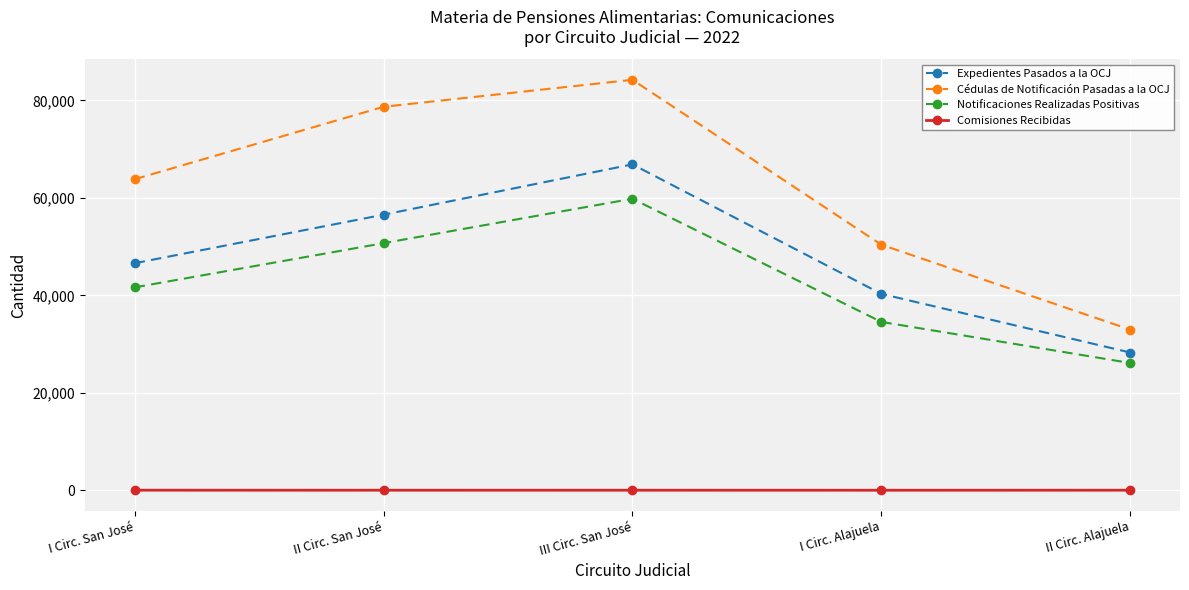

What is the difference between the maximum and second lowest values in the Notificaciones Realizadas Positivas series?

25281